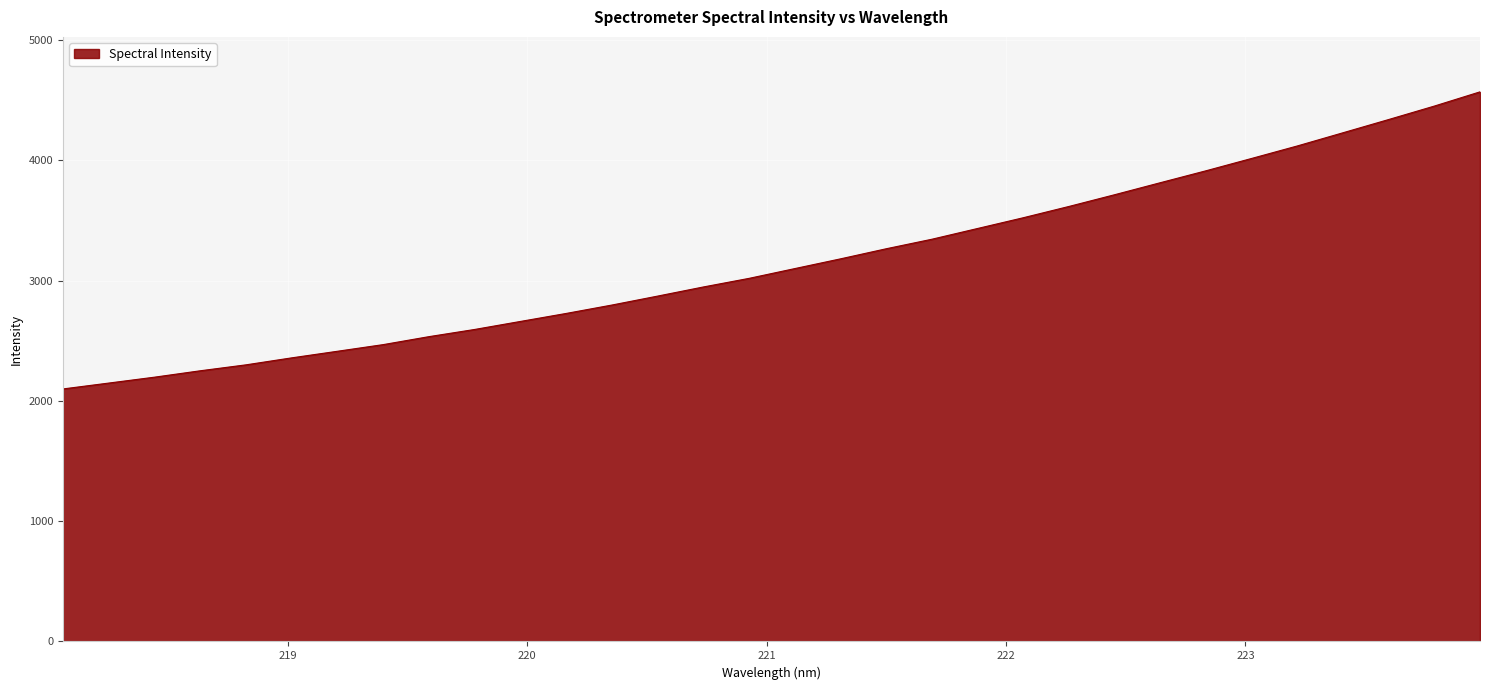

What is the maximum value shown in the chart?

4569.3